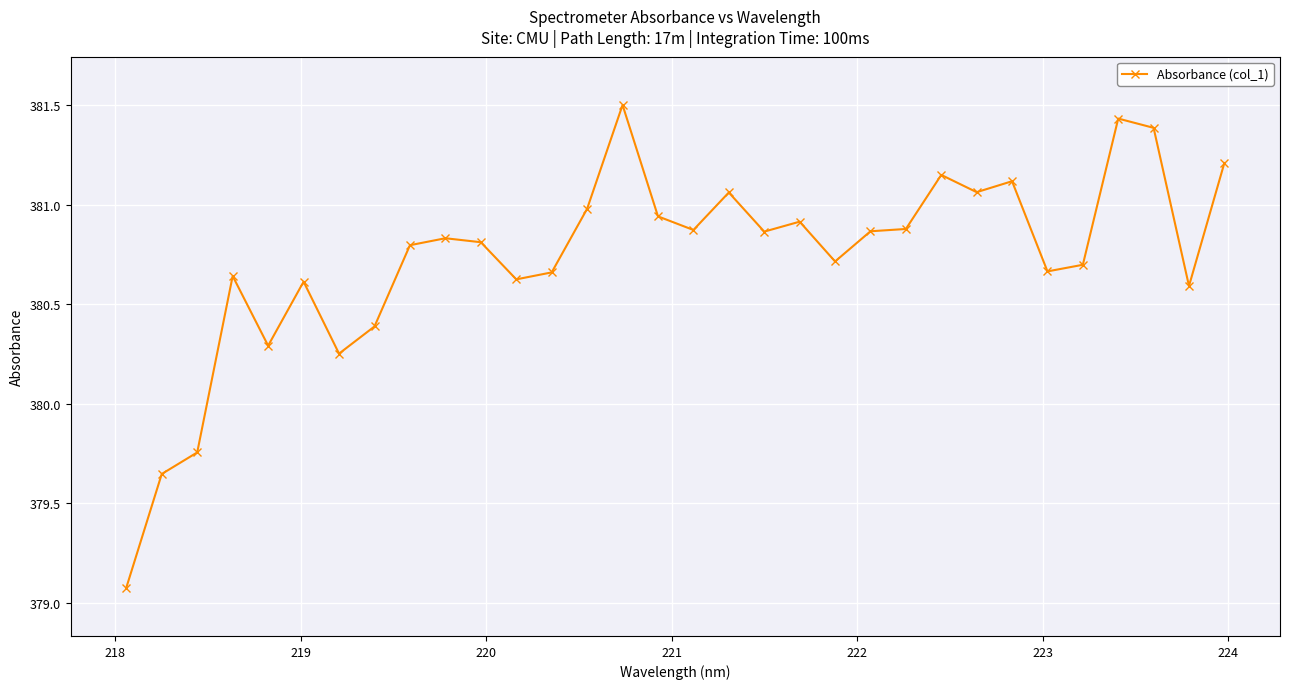

What is the sum of all values?

12183.3